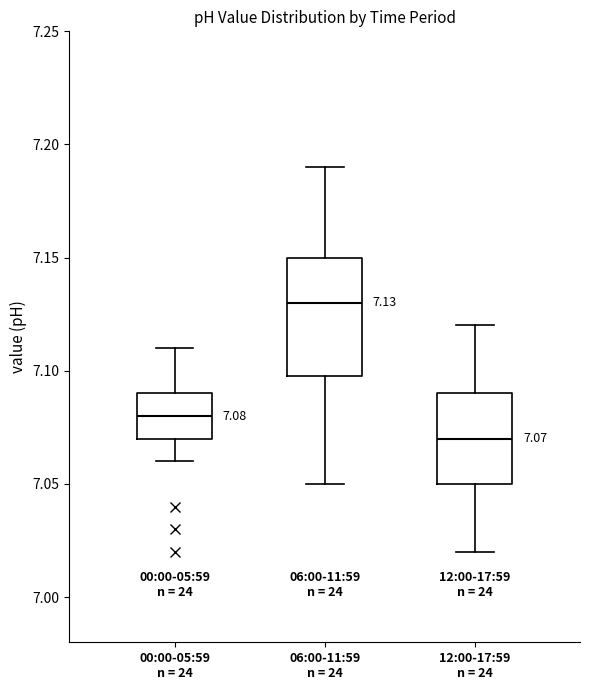

Which box's median line is the lowest?

12:00-17:59 n = 24